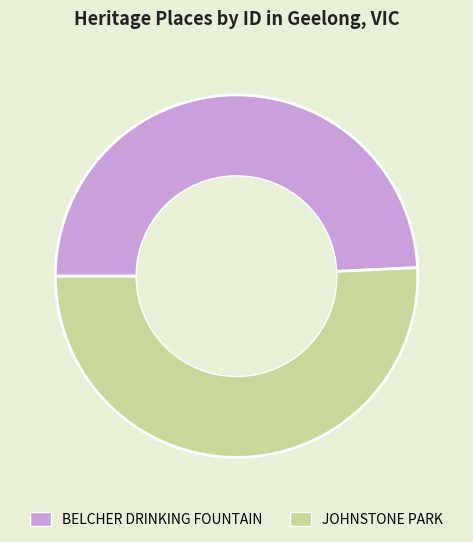

How many segments does this pie chart have?

2